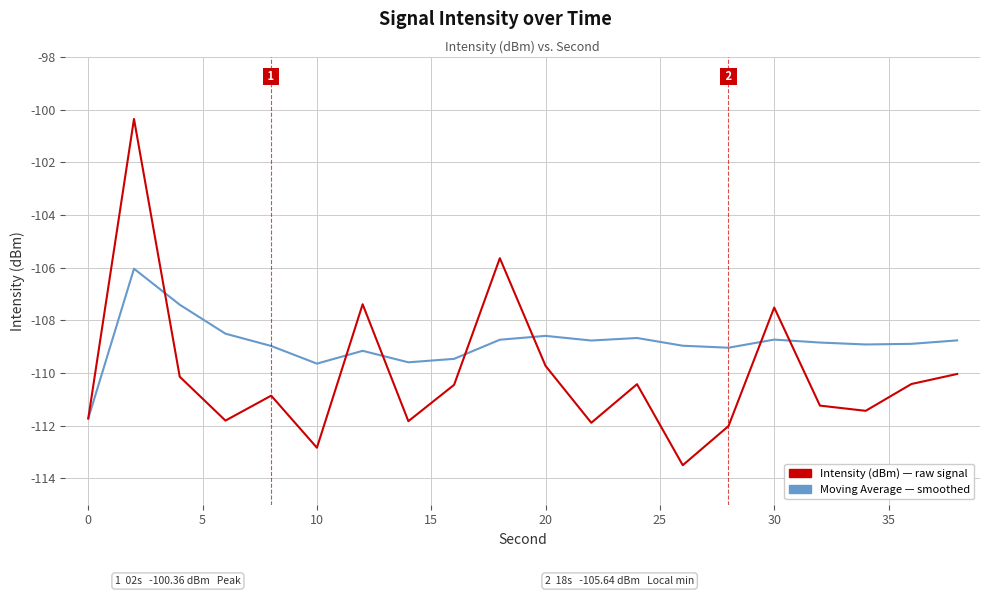

What is the maximum value shown in the chart?

-100.4